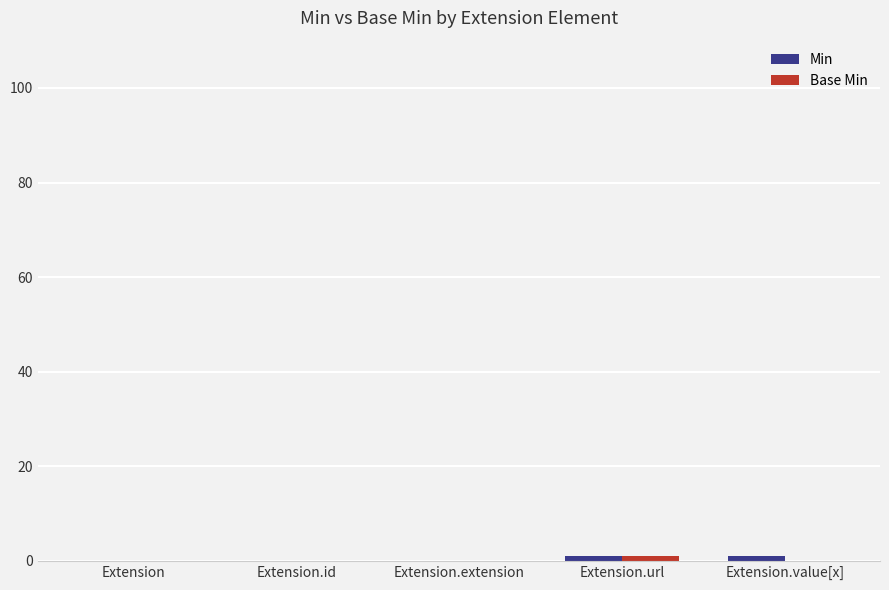

Does the chart contain stacked bars?

No